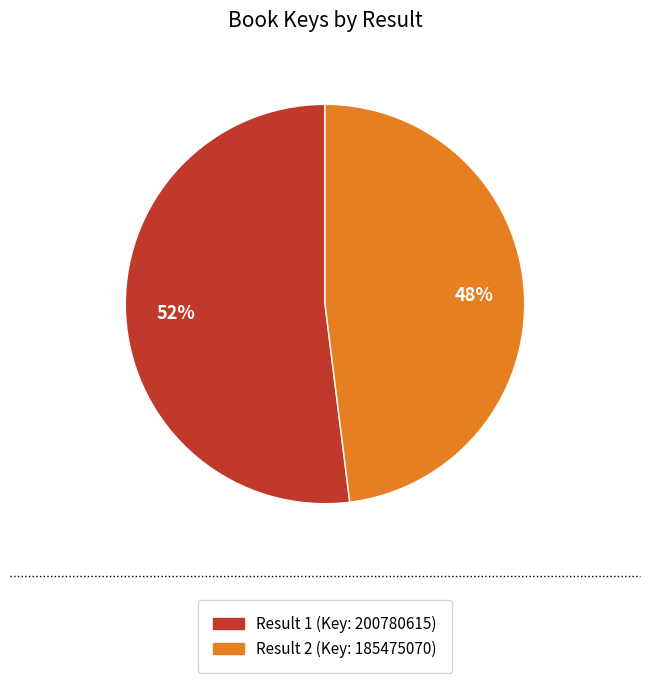

What is the smallest slice in the pie chart?

Result 2 (Key: 185475070)